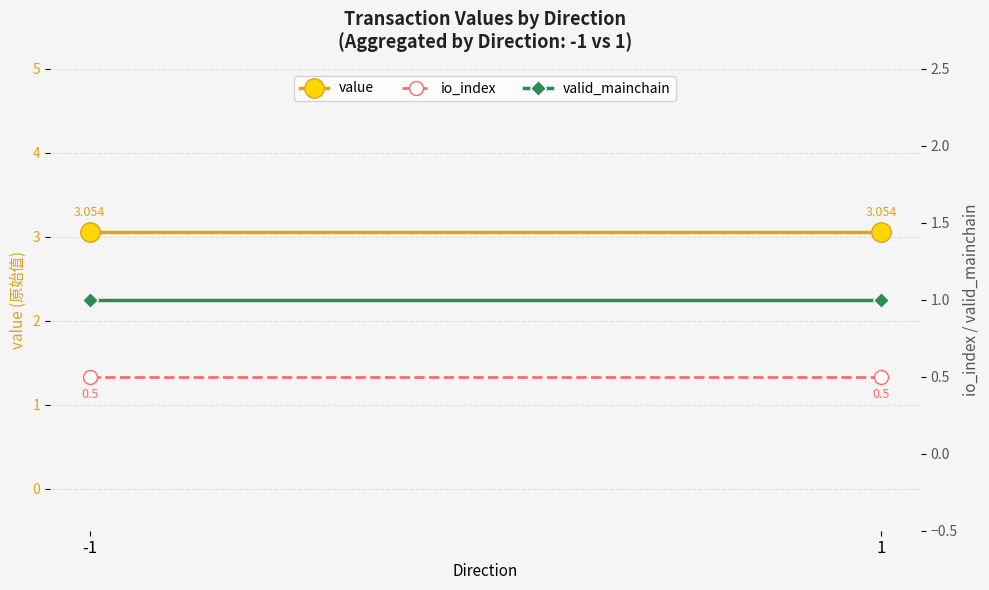

What is the total value across all series at 1?

4.6